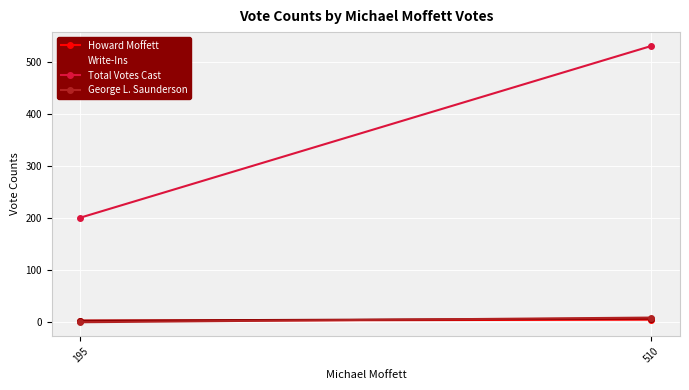

What is the sum of the Total Votes Cast values at 195 and 510?

732